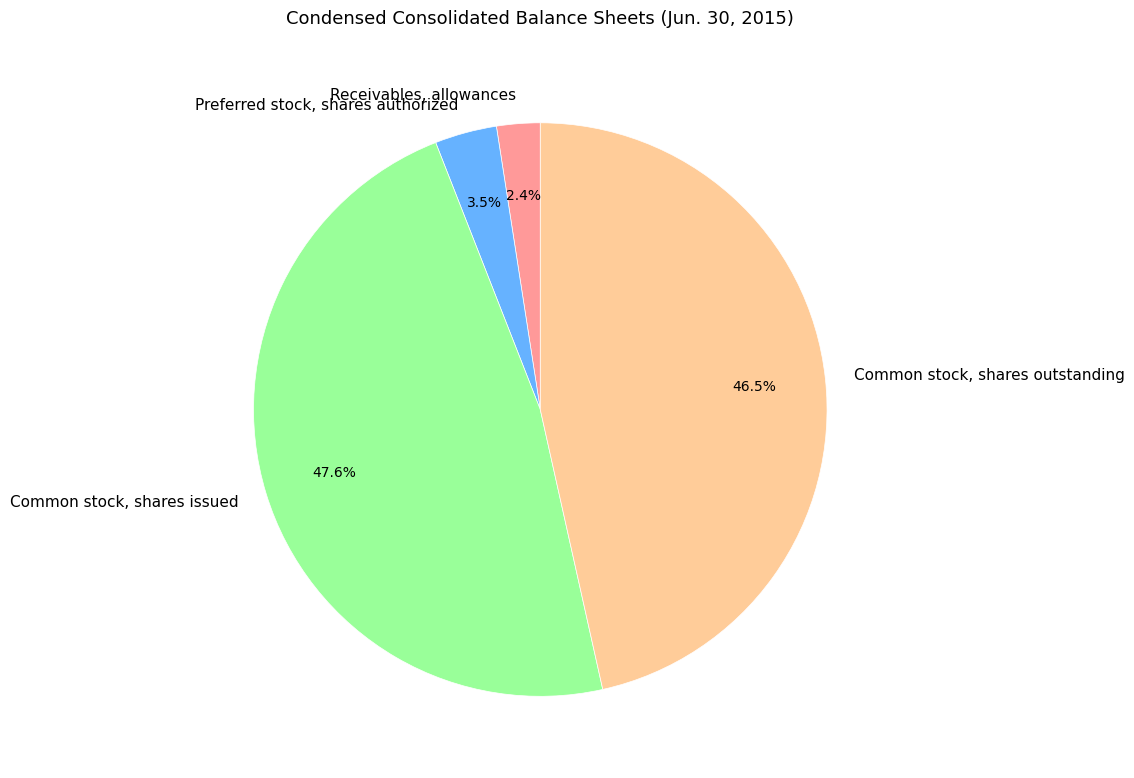

Is there a majority slice in this chart?

No